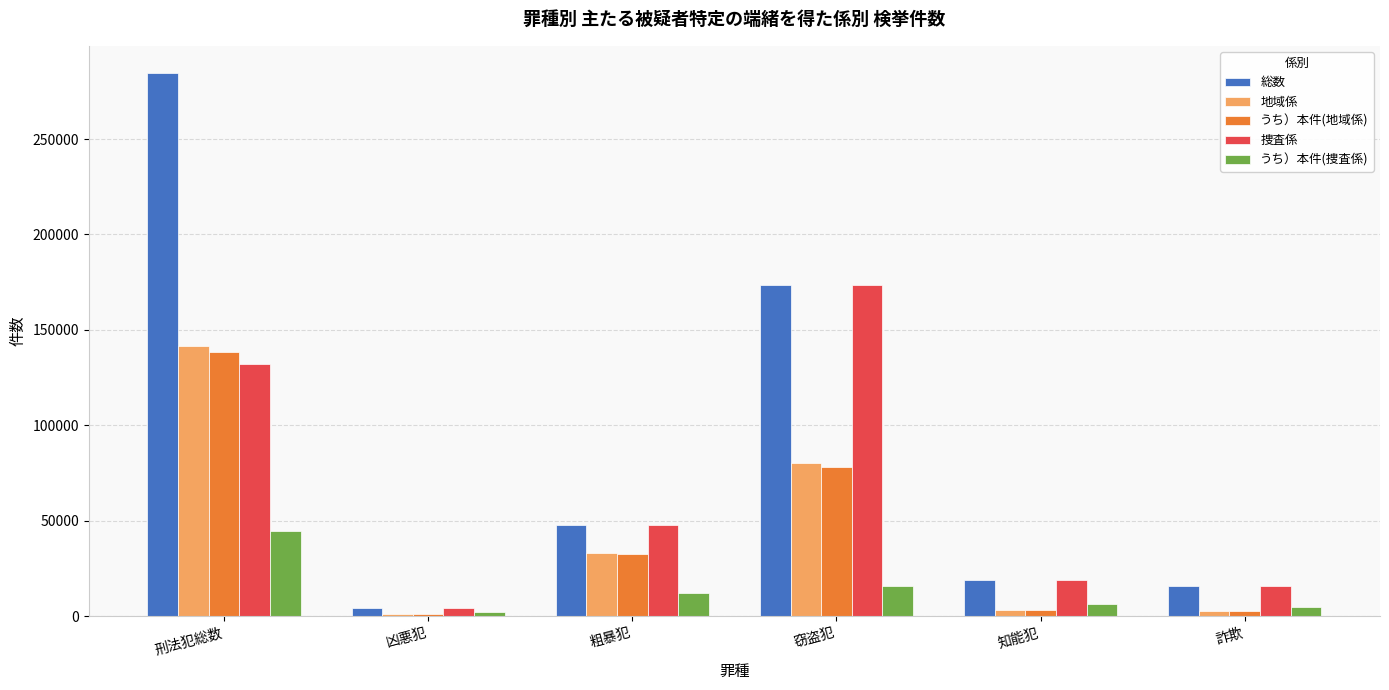

What is the average value of the 総数 series?

90754